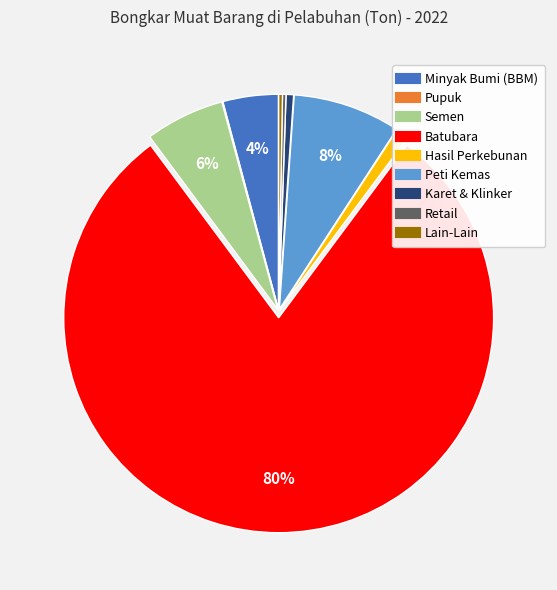

To the nearest percent, what is the difference between the largest and smallest slice percentages?

80%